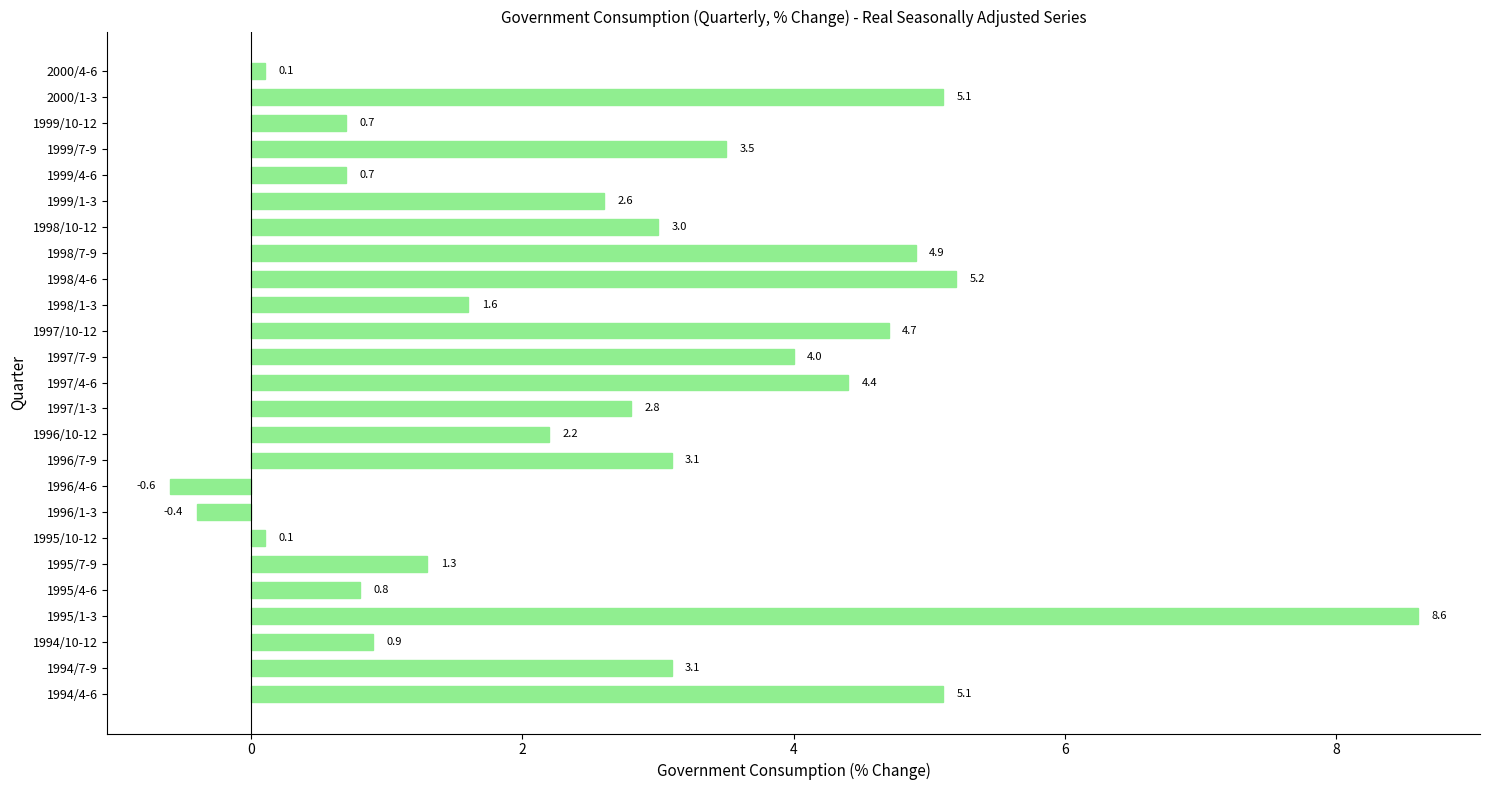

How many bars are there in total?

25